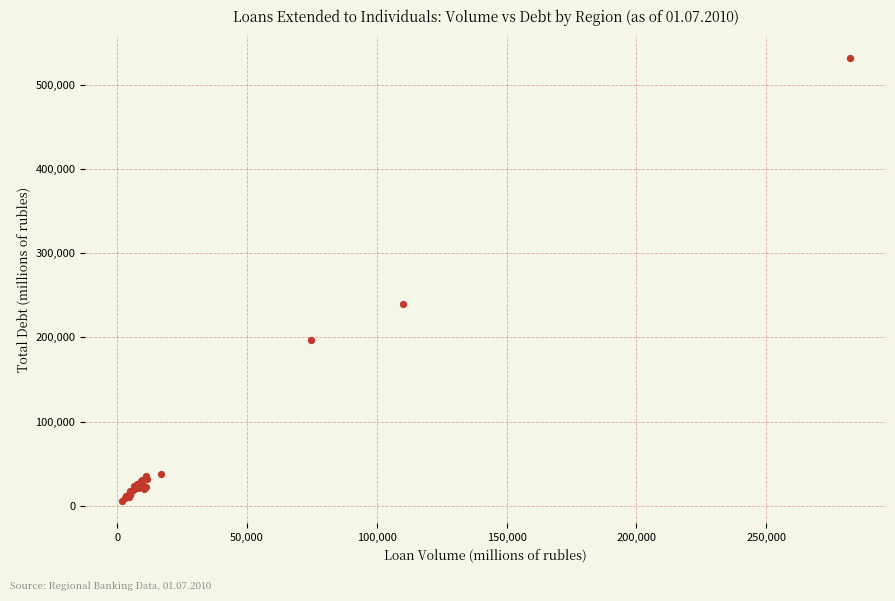

What Y value in the scatter plot is closest to 268543?

239962